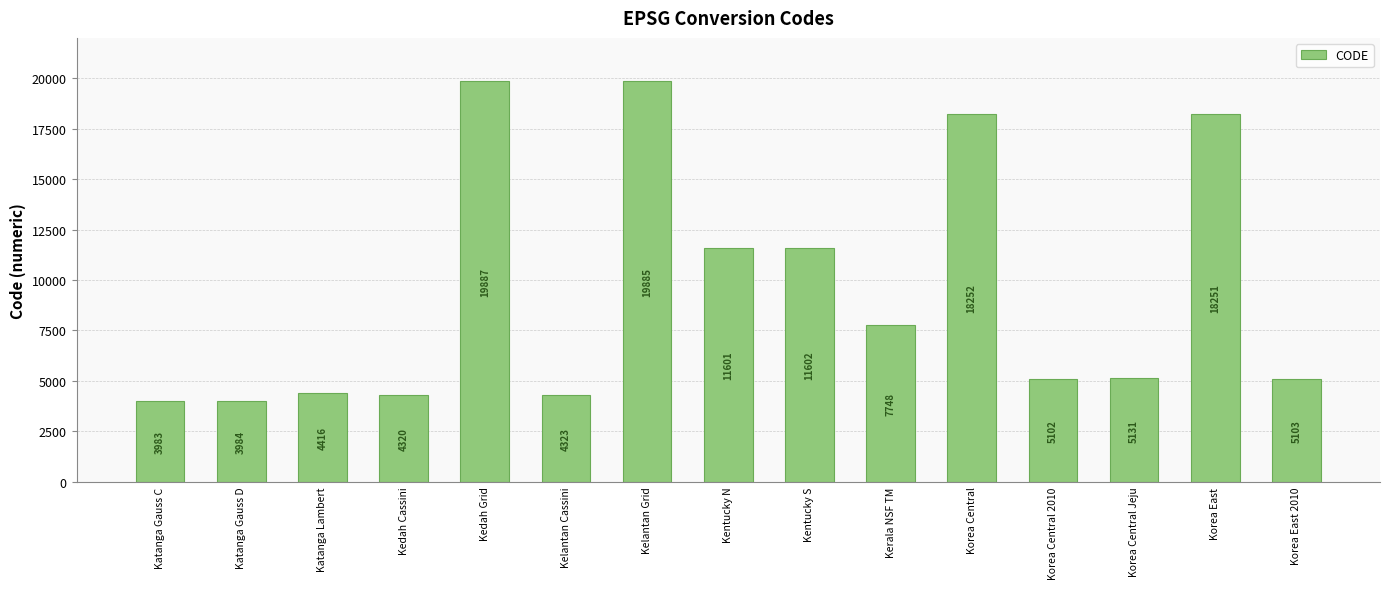

What is the value of the 5th bar from the left?

19887